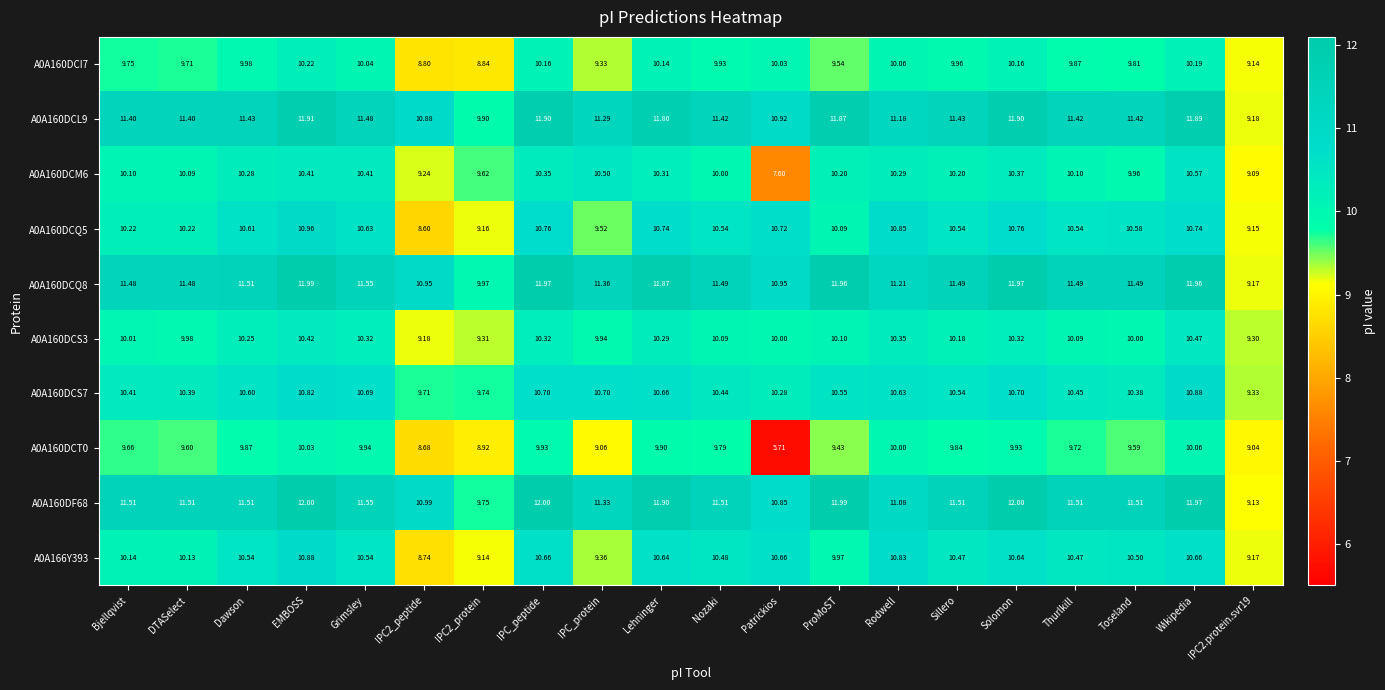

Is the value of A0A160DCQ8 at Grimsley greater than the value of A0A160DCS3 at EMBOSS?

Yes